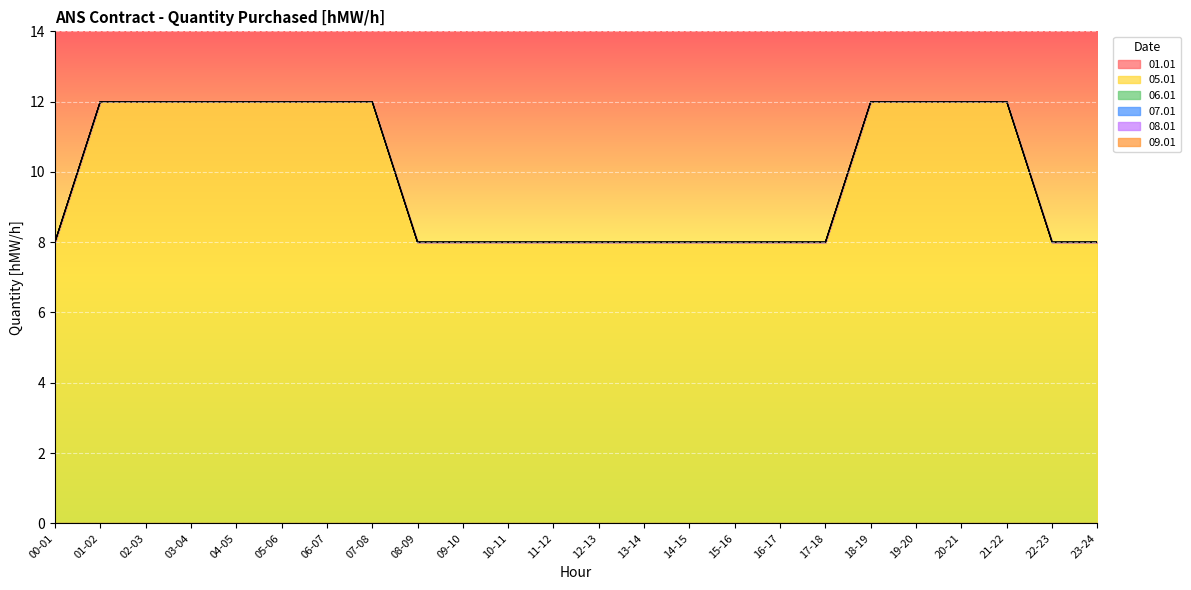

Between 15-16 and 19-20, which series saw the biggest shift?

05.01